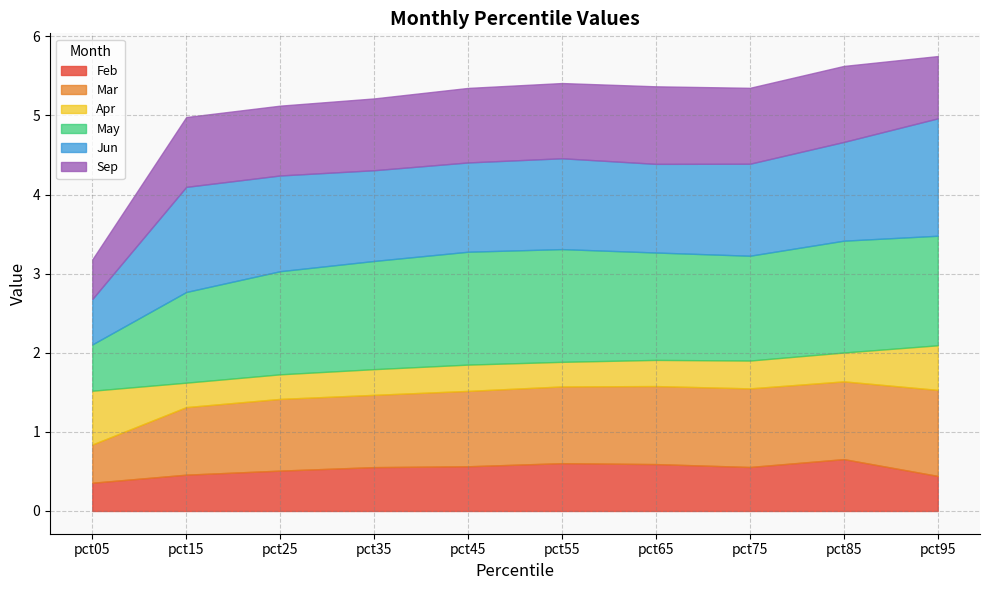

What is the highest value of the Apr series?

0.7